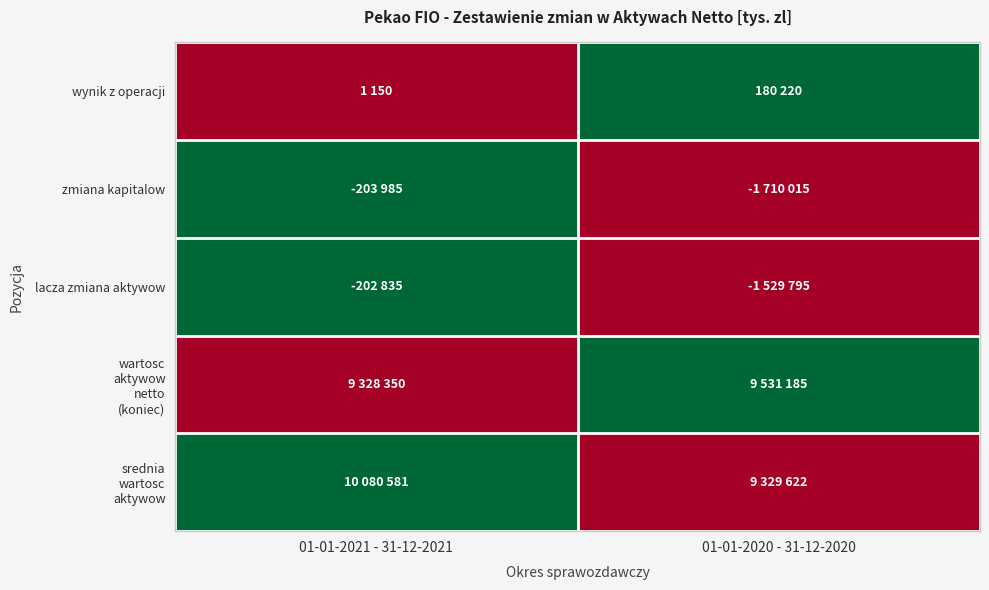

At which category does the chart reach its minimum across all series?

01-01-2021 - 31-12-2021